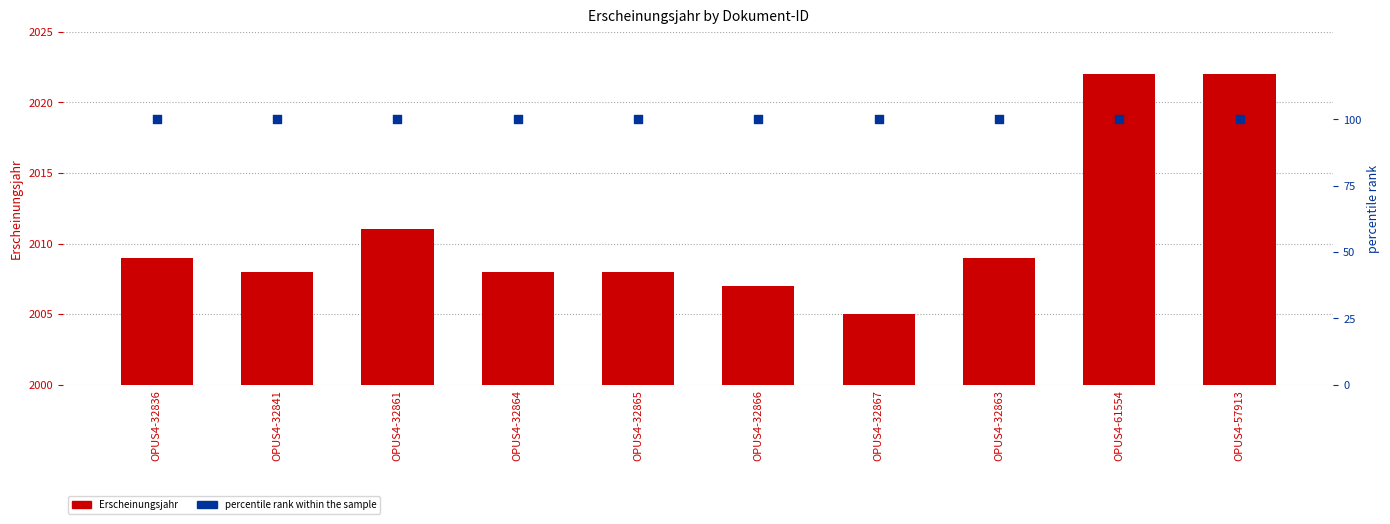

Which series reaches the minimum Y coordinate?

percentile rank within the sample